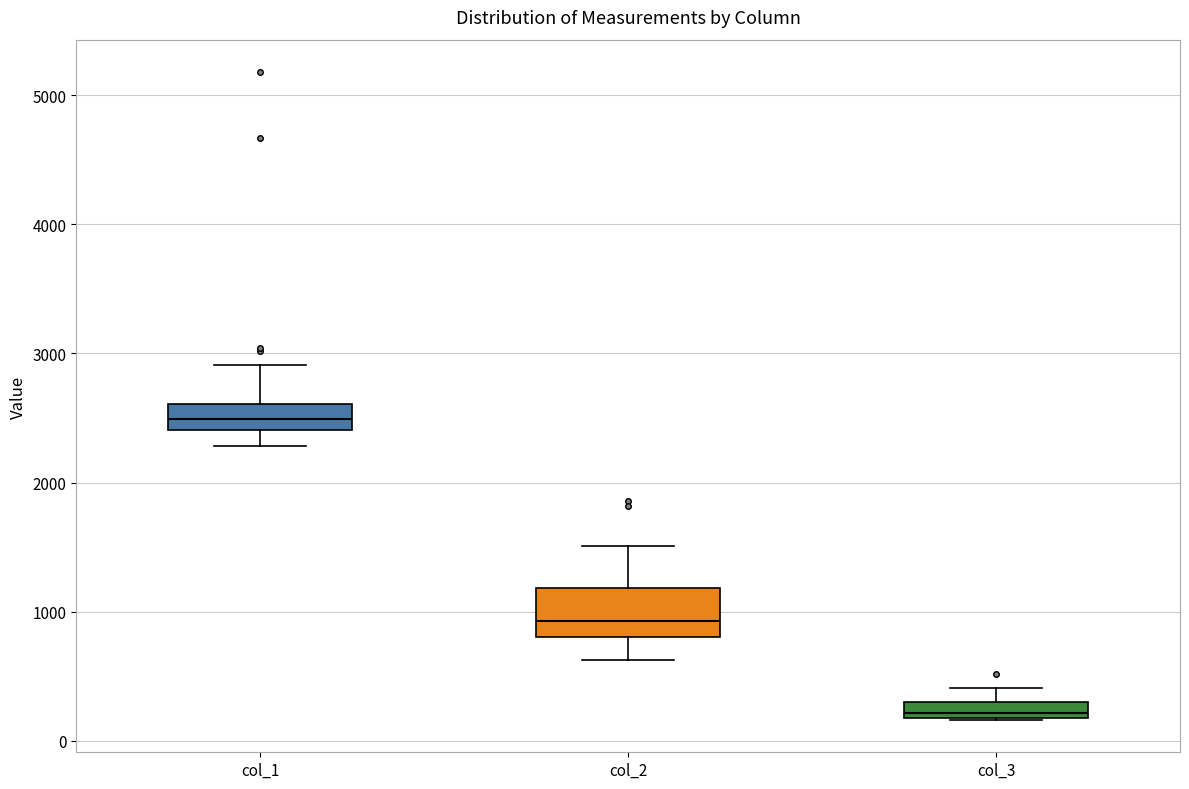

Comparing the boxes themselves (not the whiskers), which one is the tallest?

col_2